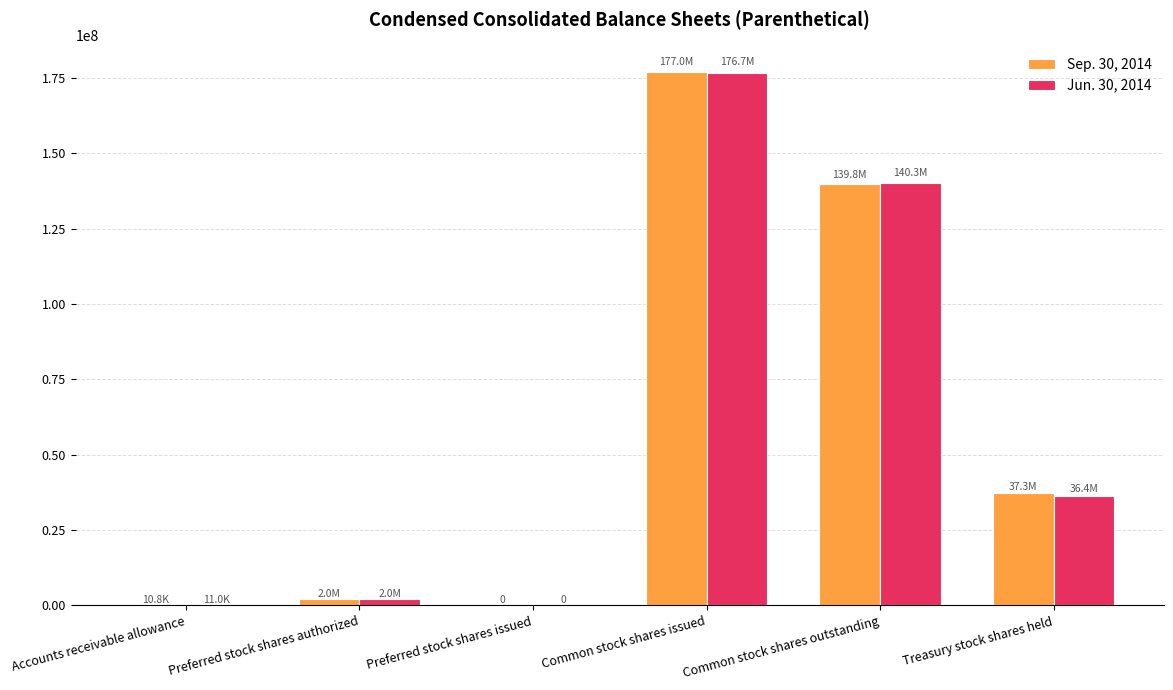

At which category is the sum across all series the highest?

Common stock shares issued